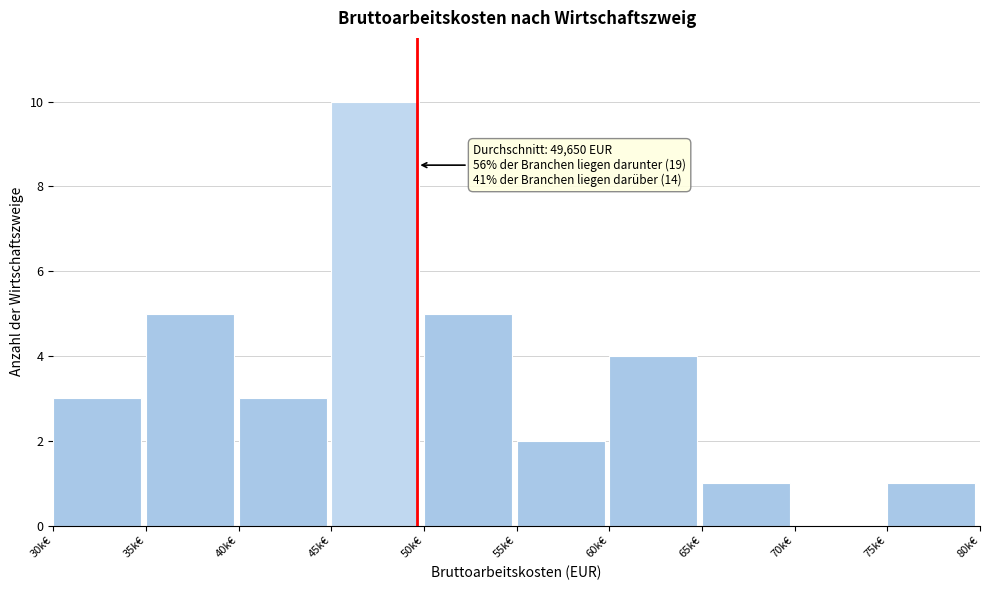

Reading right to left, list all the values displayed in this chart.

75k€=1	70k€=0	65k€=1	60k€=4	55k€=2	50k€=5	45k€=10	40k€=3	35k€=5	30k€=3